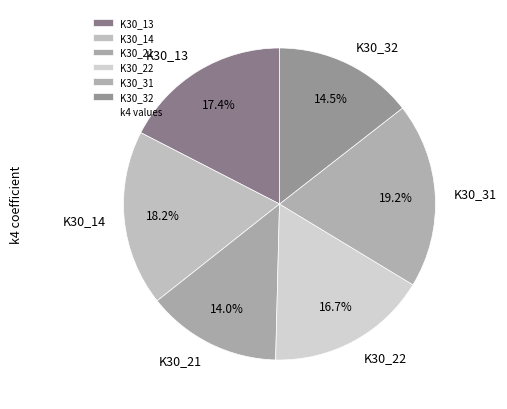

Count the number of slices in the pie.

6